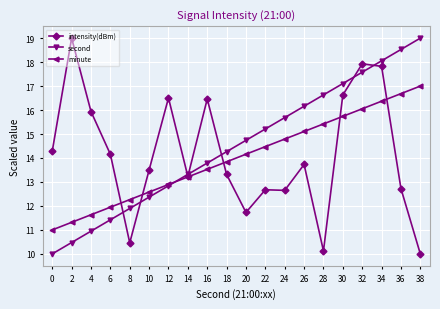

What is the difference between the second highest and second lowest values in the intensity(dBm) series?

7.8